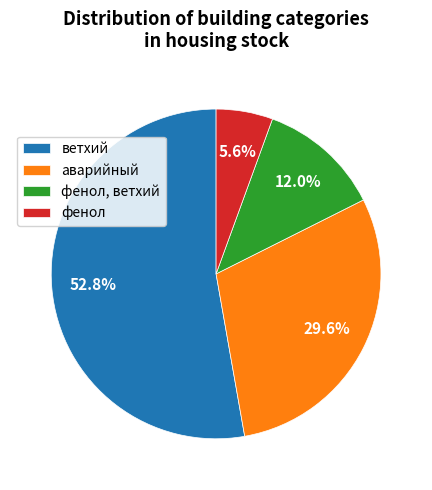

What percentage is the ветхий slice, to the nearest percent?

53%